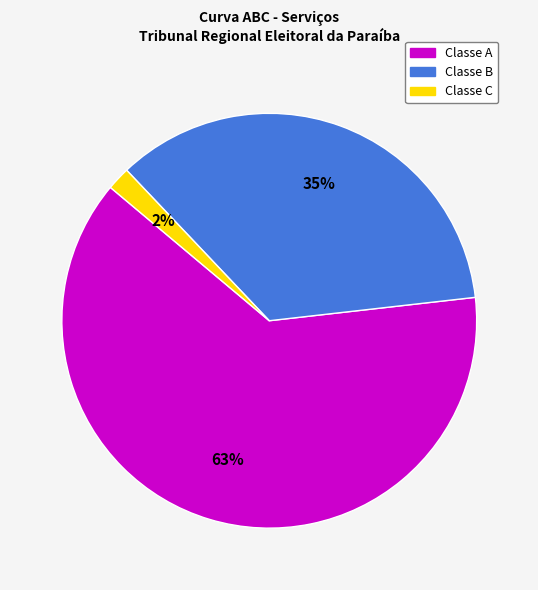

Does any single category account for the majority?

Yes